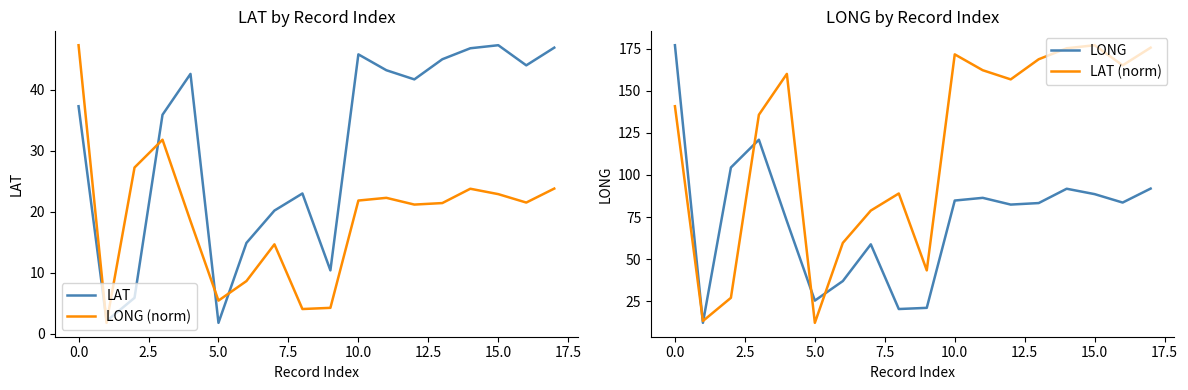

Which series has the largest range (max minus min)?

LONG